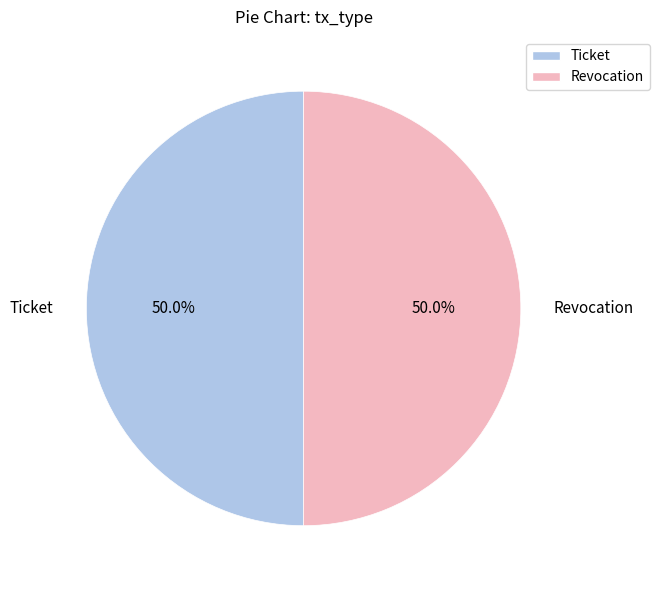

Combined, what portion of the pie is Ticket and Revocation?

100.0%